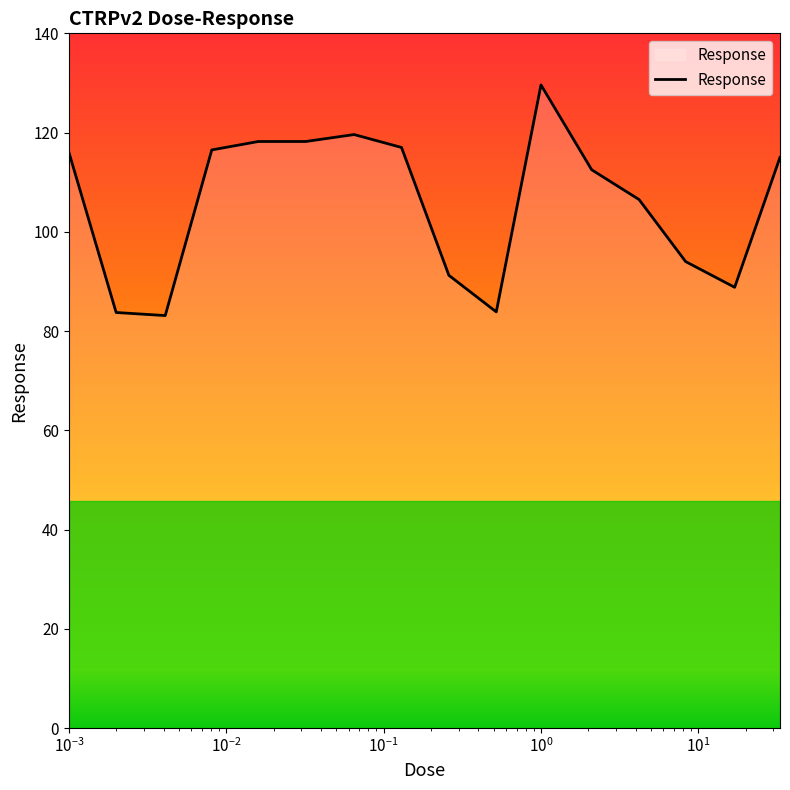

What is the maximum value shown in the chart?

129.6